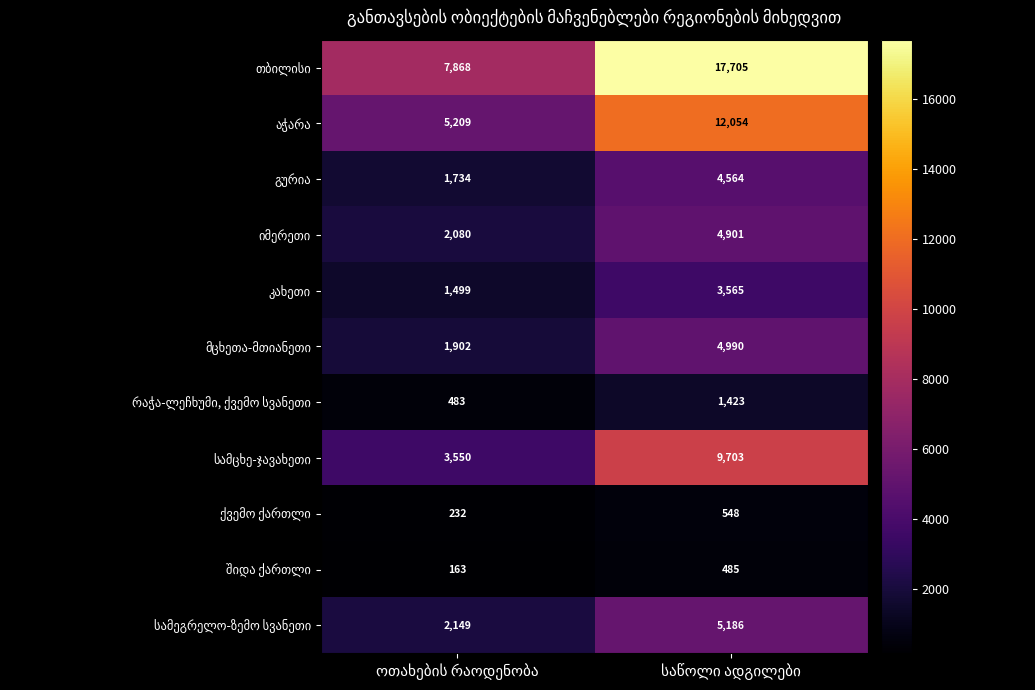

What is the smallest value displayed?

163